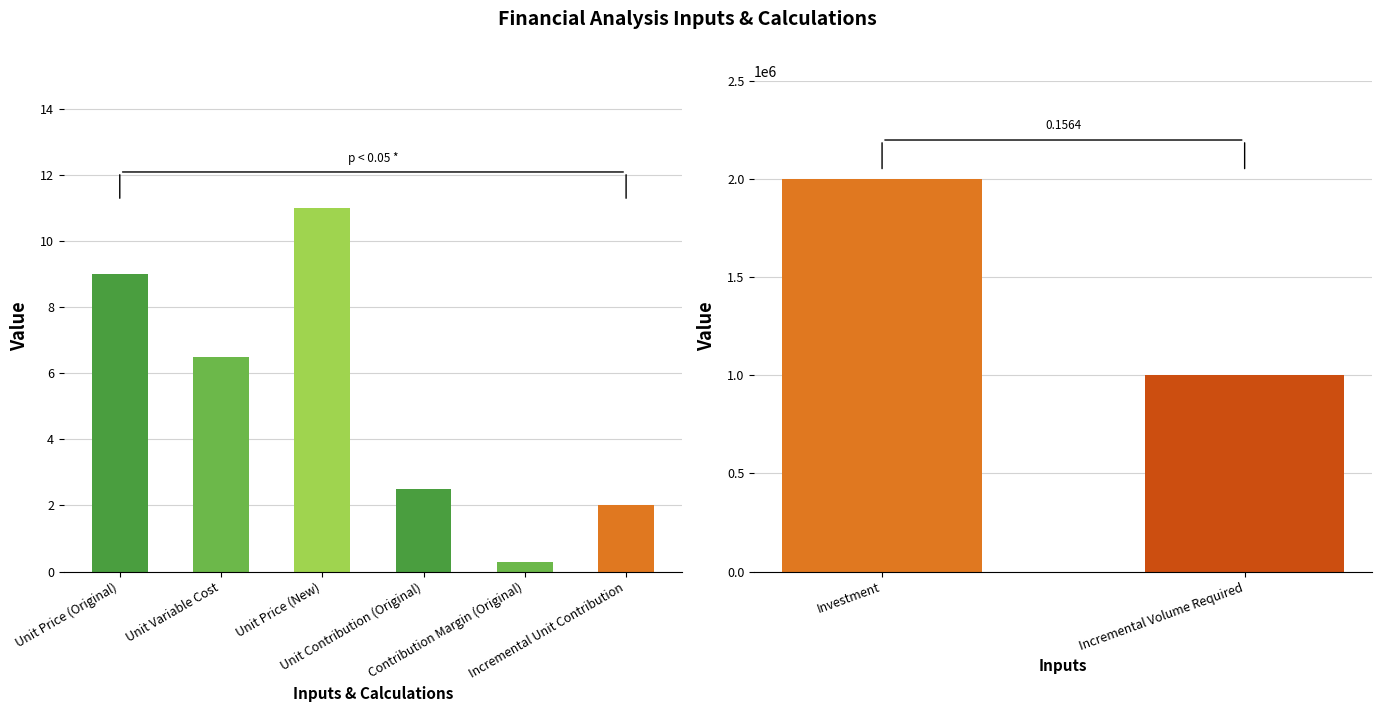

At which label is the value closest to 1000000?

Incremental Volume Required